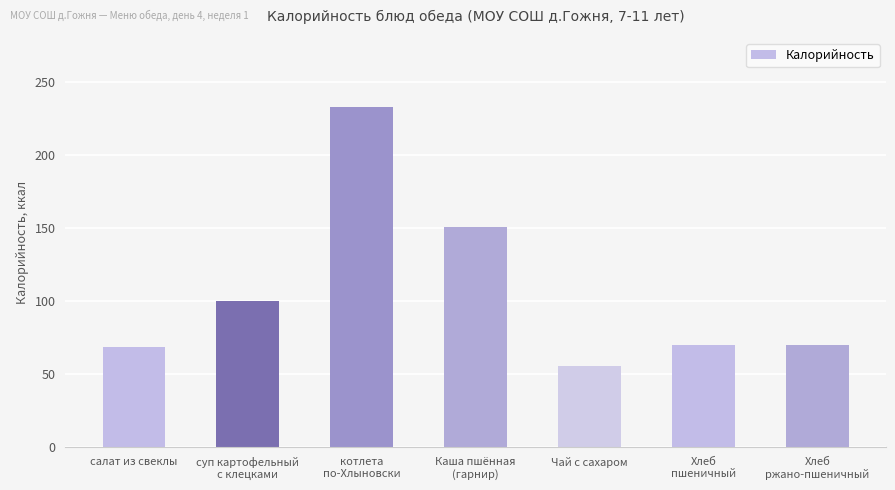

What is the average value?

106.9